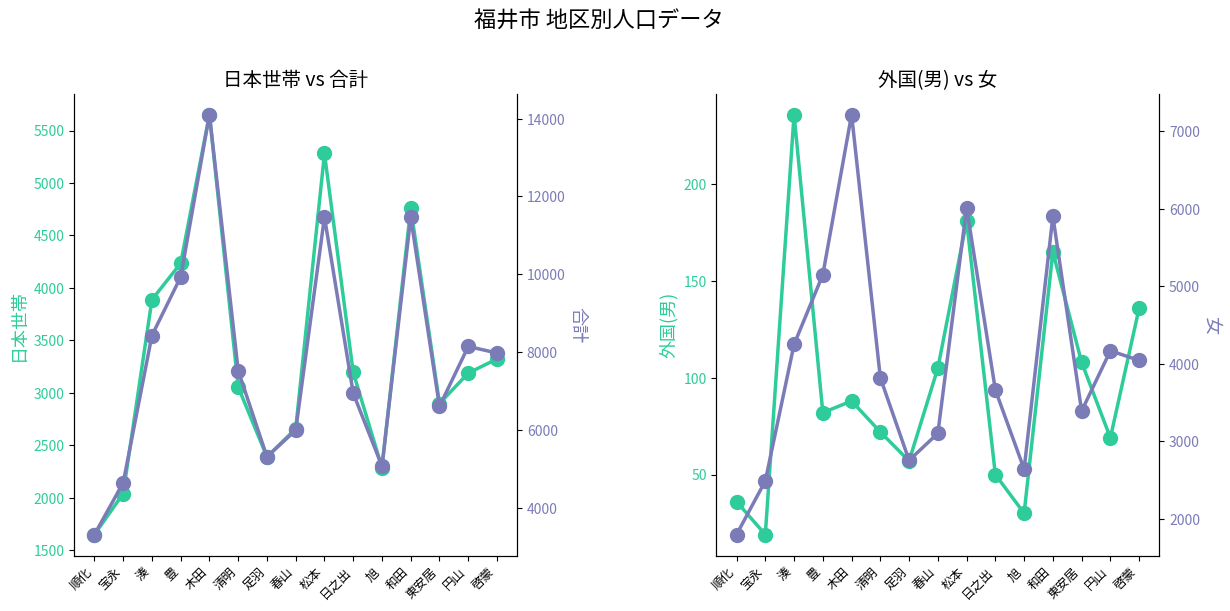

At which category does 外国(男) reach its first local valley?

宝永